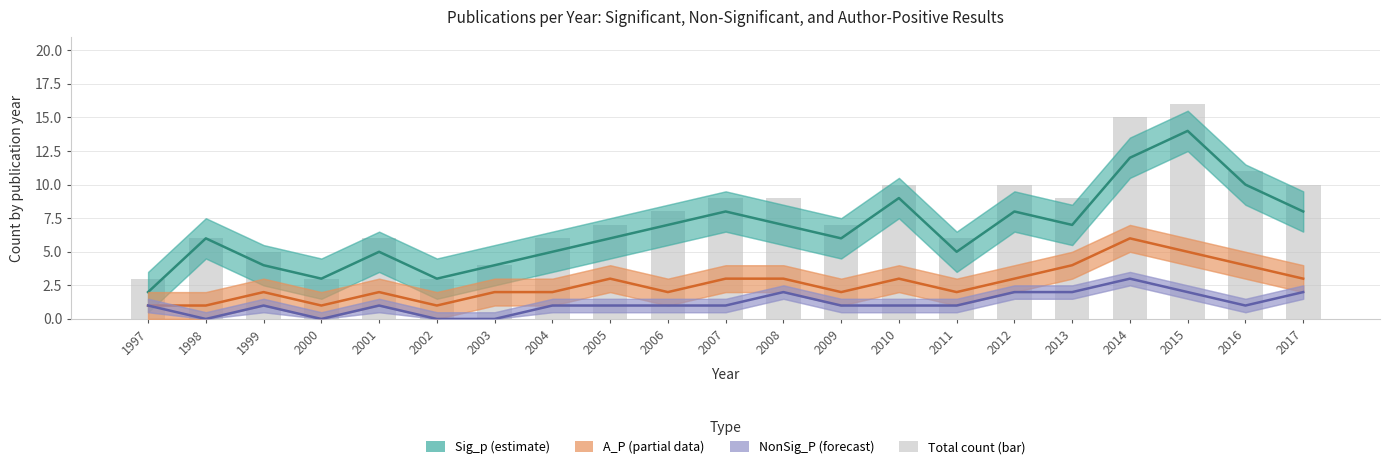

What is the approximate value of Sig_p (estimate) at 2006?

7